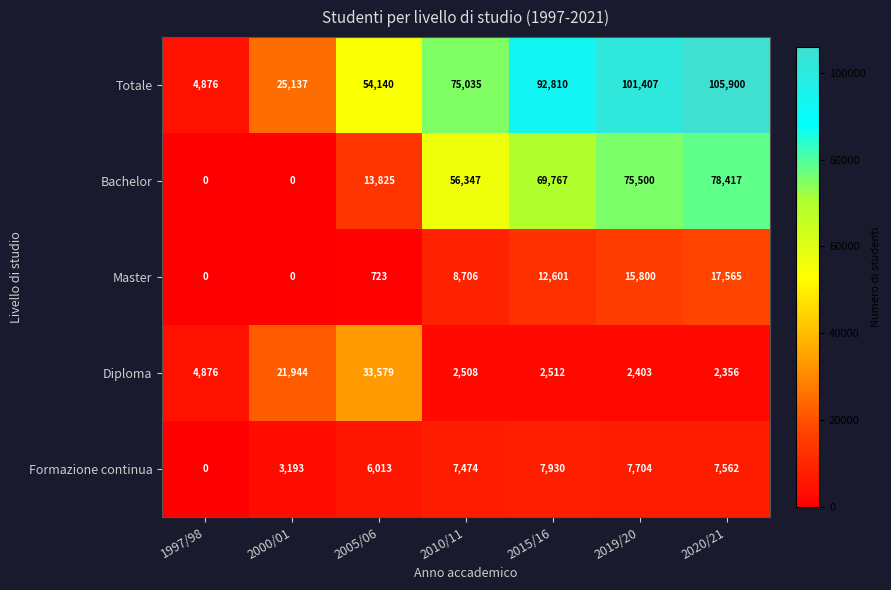

What is the difference between the second highest and minimum values in the Diploma series?

19588